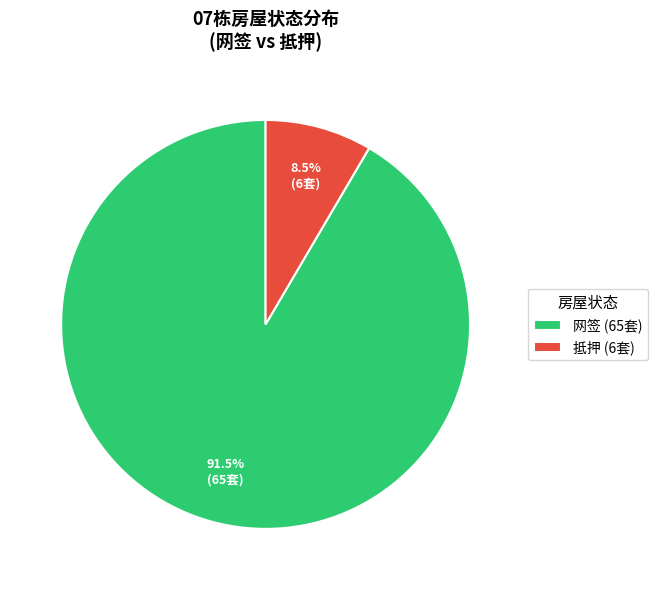

What is the largest slice in the pie chart?

网签